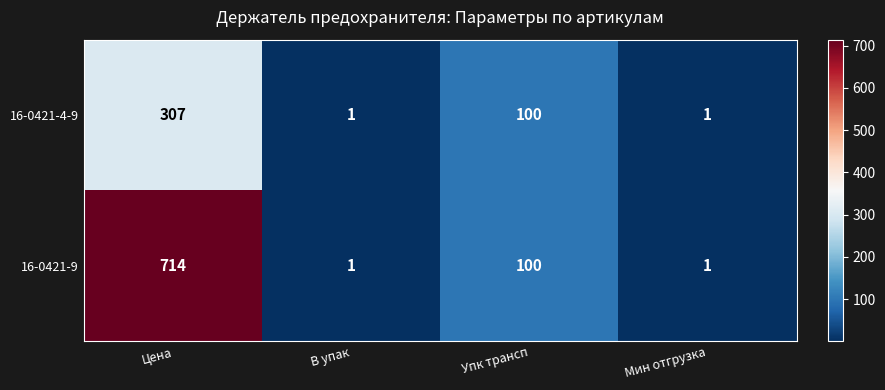

What is the difference between the maximum and minimum values in the 16-0421-9 series?

713